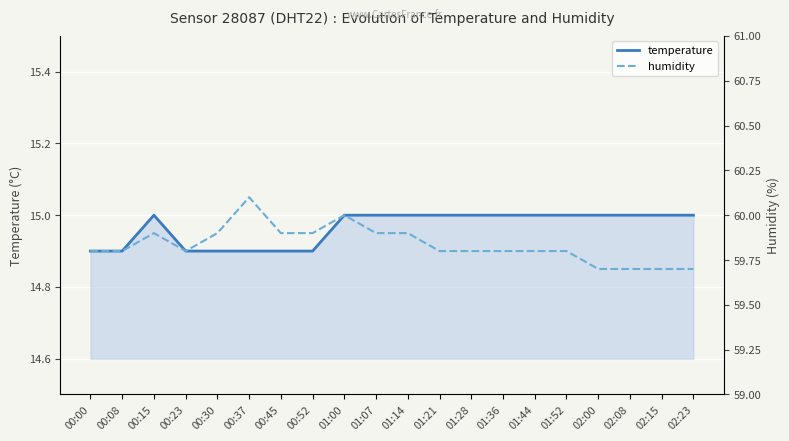

Which has a higher value, 00:08 or 01:44?

01:44